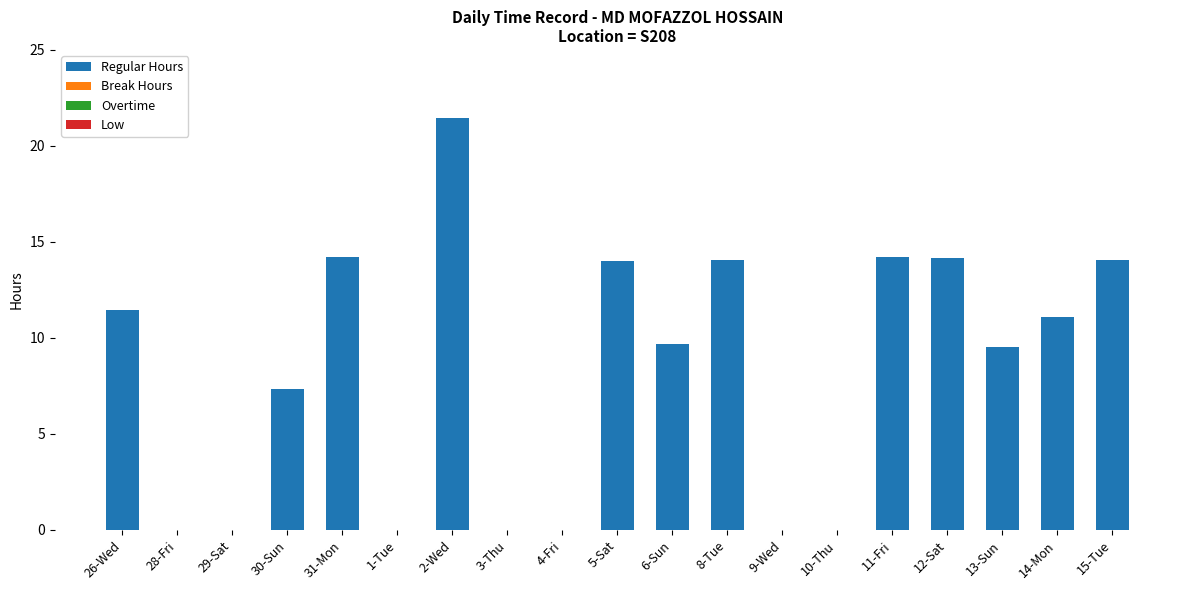

What is the sum of the values at 11-Fri and 1-Tue?

14.2